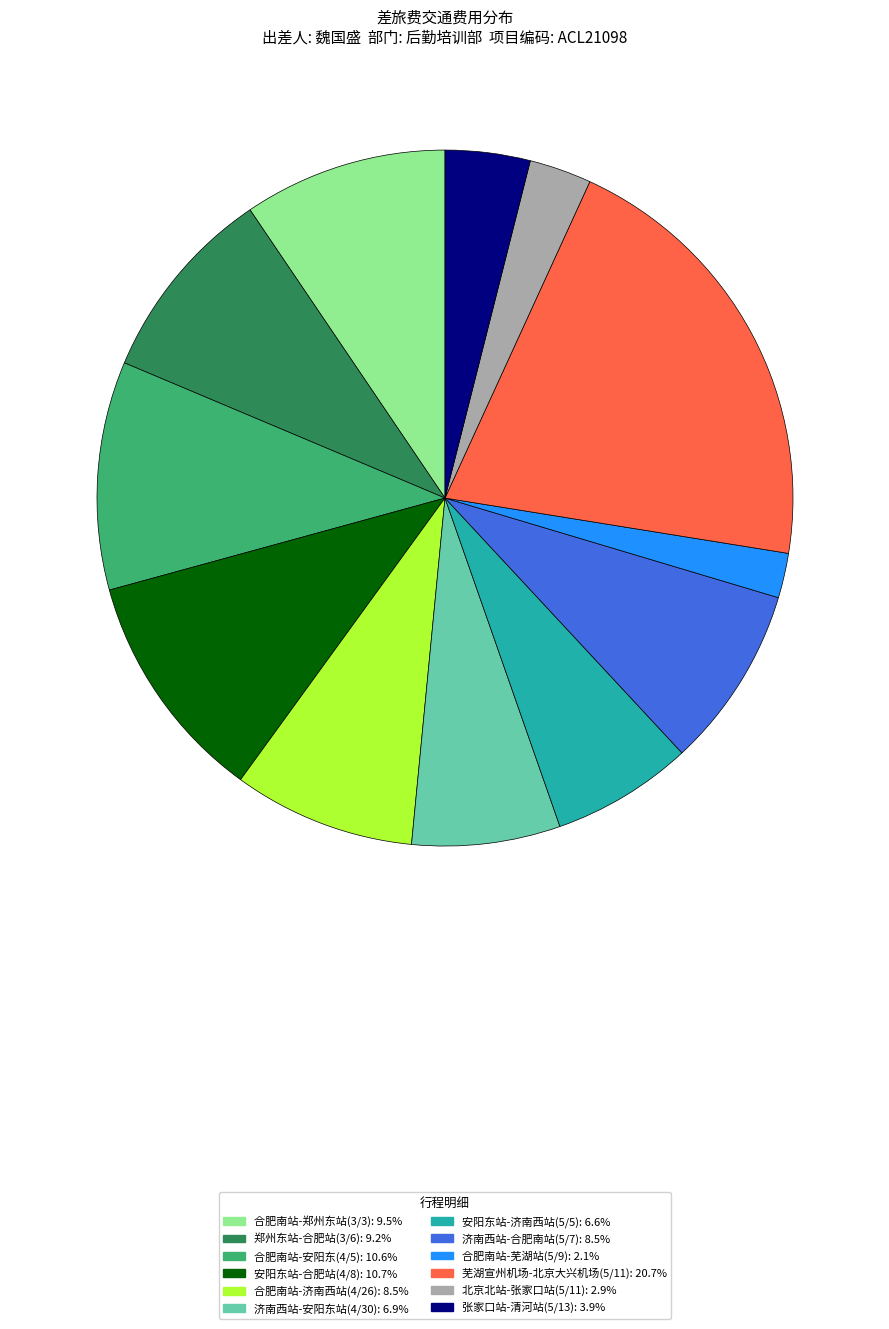

Which category has the biggest portion of the pie?

芜湖宣州机场-北京大兴机场(5/11)